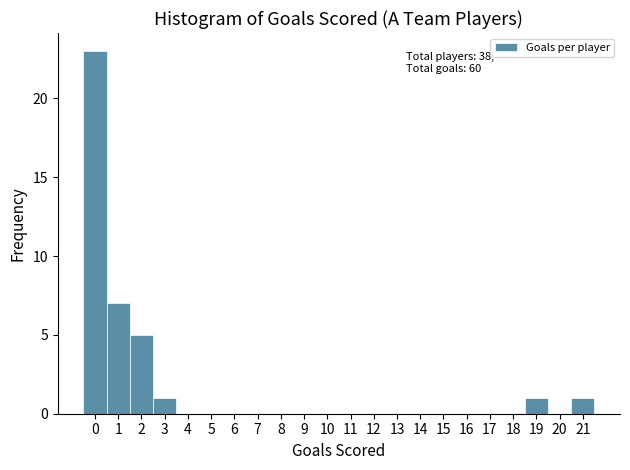

Over which range of the x-axis is the bar tallest?

-0.5 to 0.5